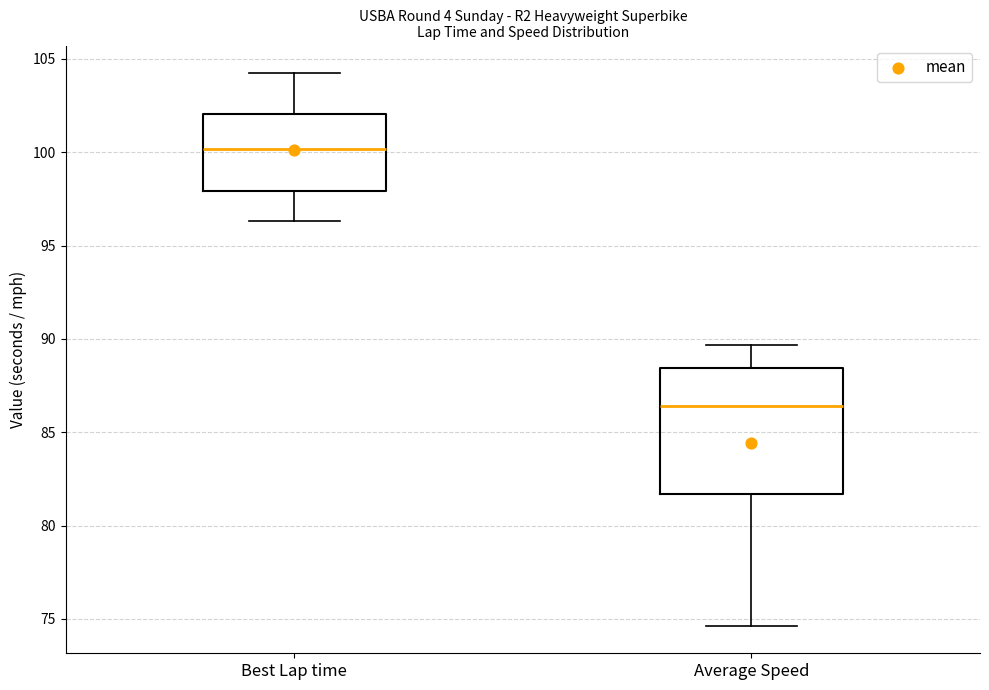

Which box has the lowest median line?

Average Speed